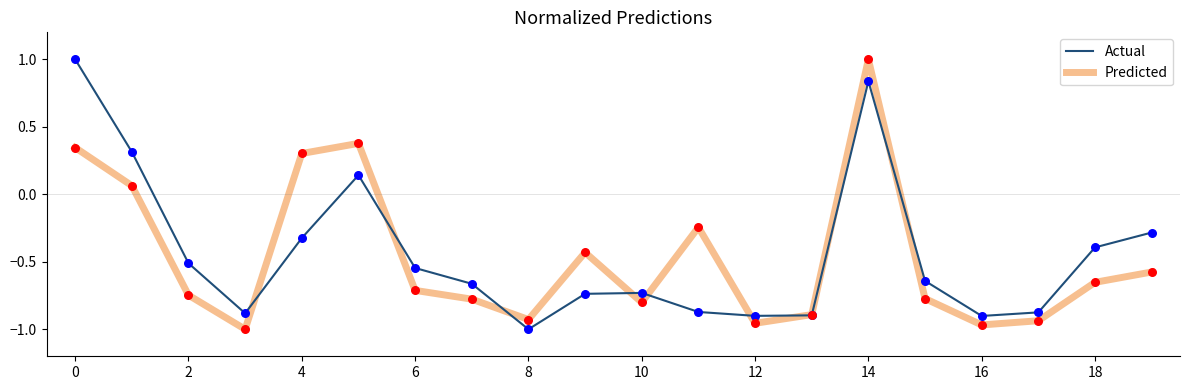

At how many categories does at least one series exceed 0?

5